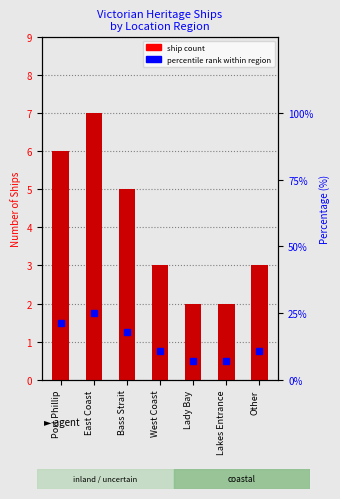

Reading left to right, list all the values displayed in this chart.

6	7	5	3	2	2	3